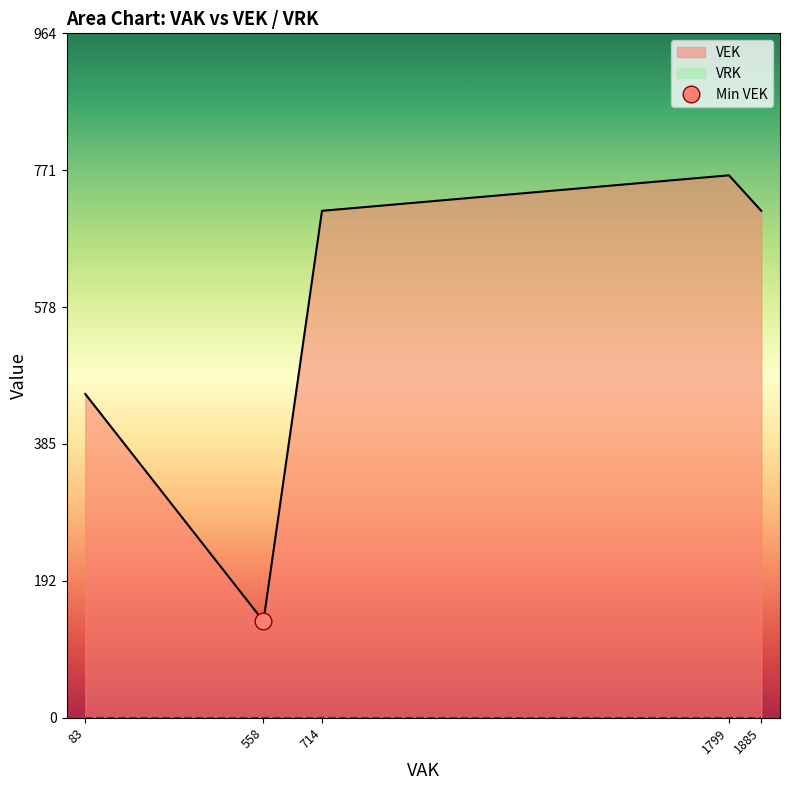

List the series in order of their peak value, highest first.

VEK, VRK